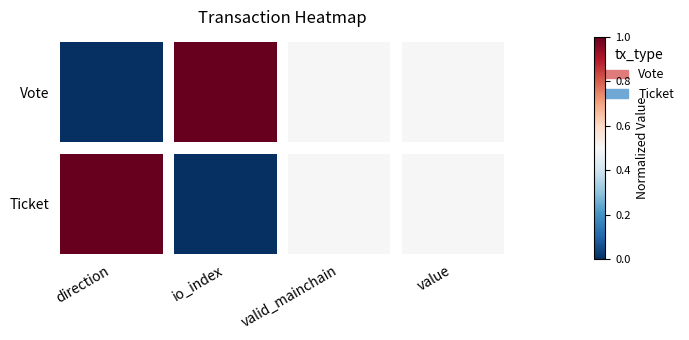

Between io_index and value, which series saw the biggest shift?

Vote